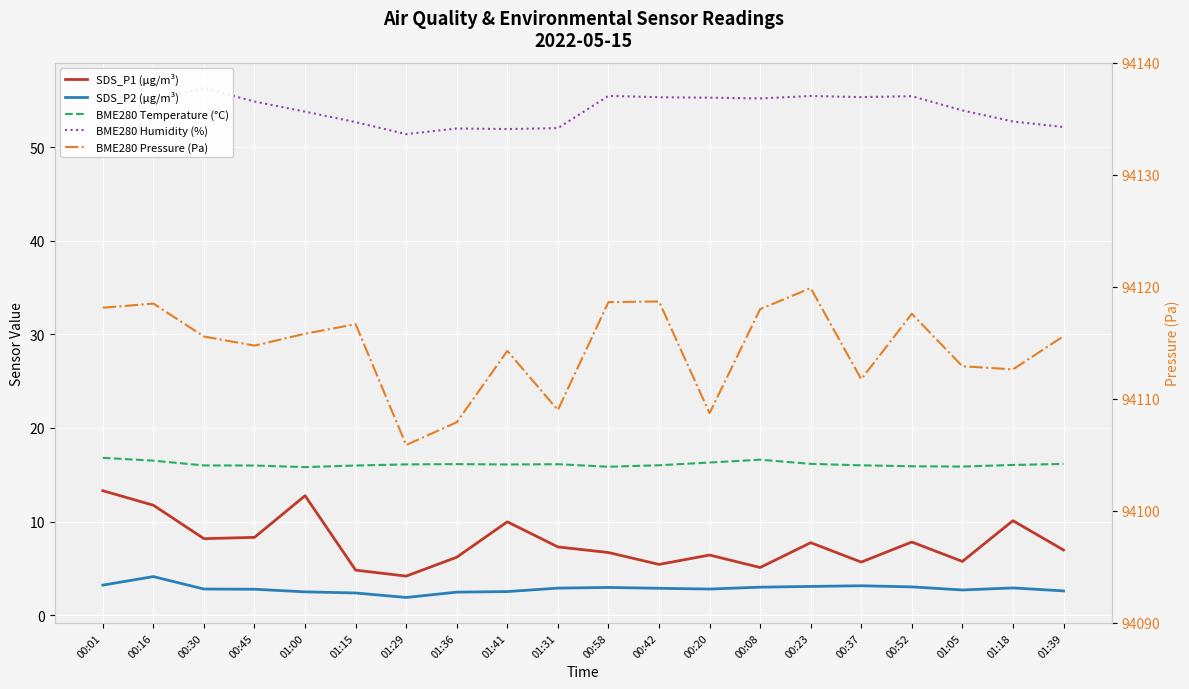

Which series has the largest total across all categories?

BME280 Pressure (Pa)